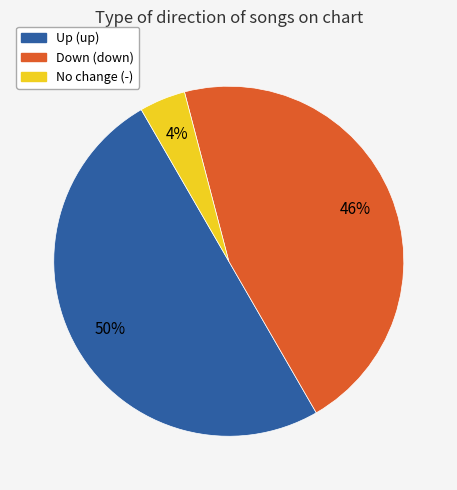

To the nearest percent, what is the average slice percentage?

33%